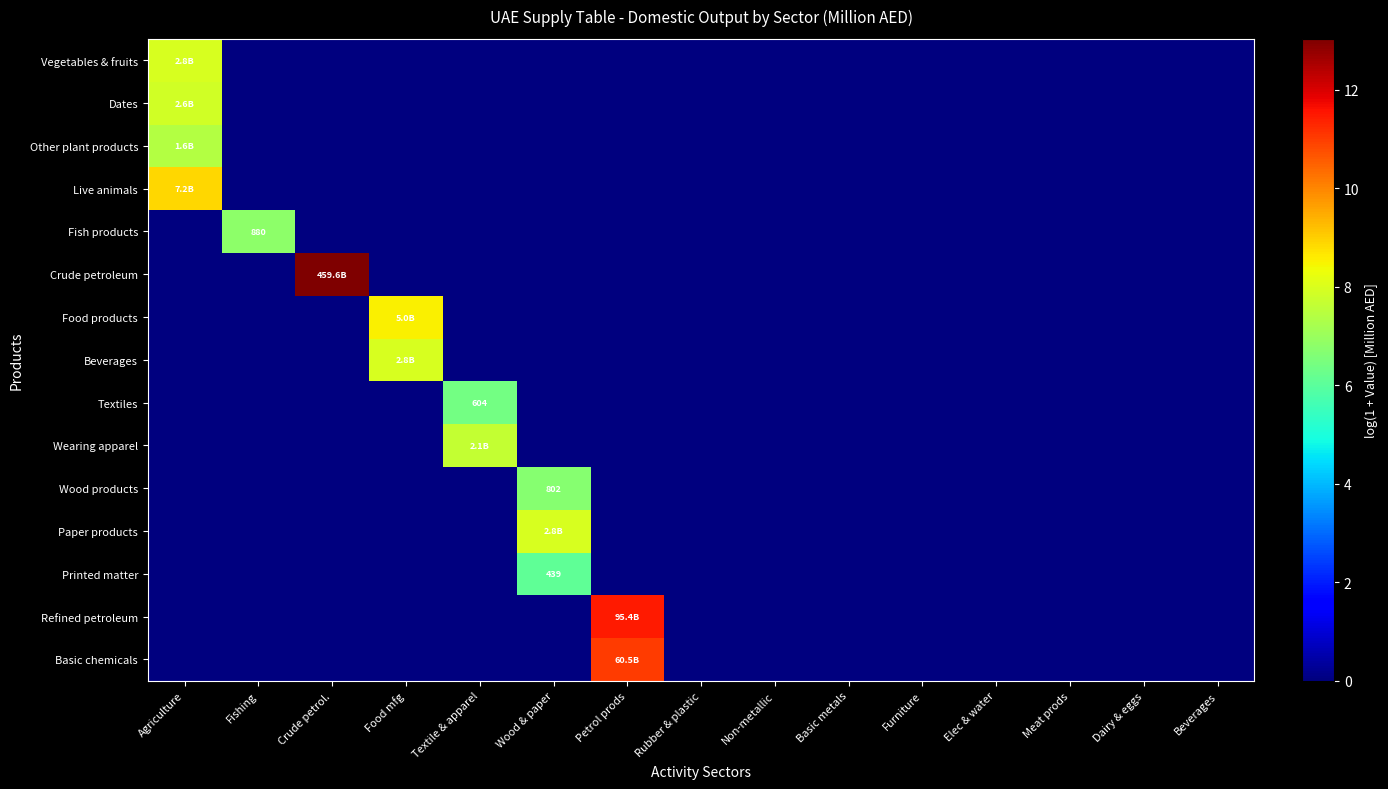

Rank the series at Crude petrol. from highest to lowest value.

Crude petroleum, Vegetables & fruits, Dates, Other plant products, Live animals, Fish products, Food products, Beverages, Textiles, Wearing apparel, Wood products, Paper products, Printed matter, Refined petroleum, Basic chemicals